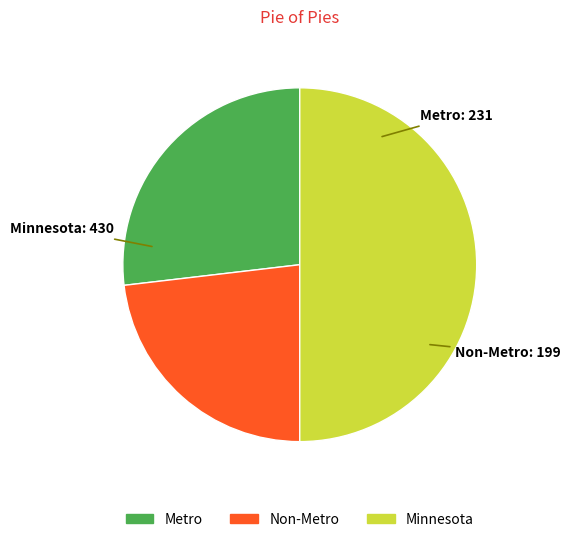

Rank the categories by value from lowest to highest.

Non-Metro, Metro, Minnesota